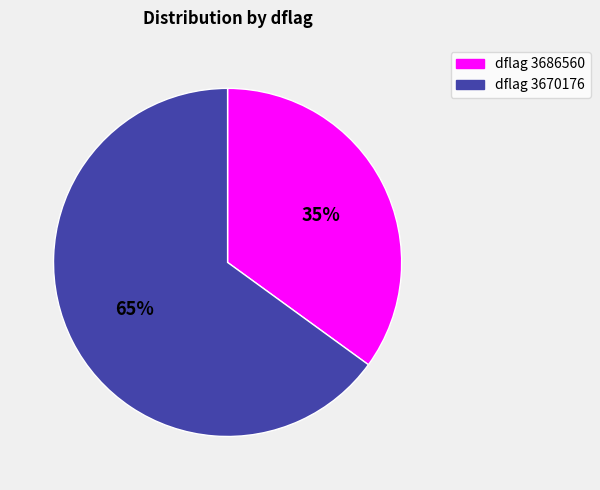

Do dflag 3670176 and dflag 3686560 together represent more than half of the pie?

Yes